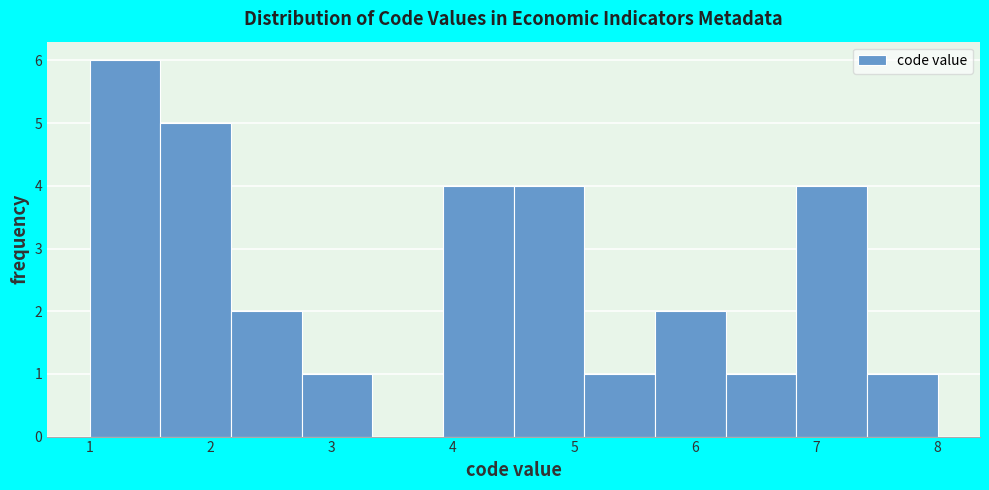

What is the height of the bar covering 1.6 to 2.2 on the x-axis? Neither the bar edges nor the heights are printed on the chart, so give them approximately, as read against the axes.

5